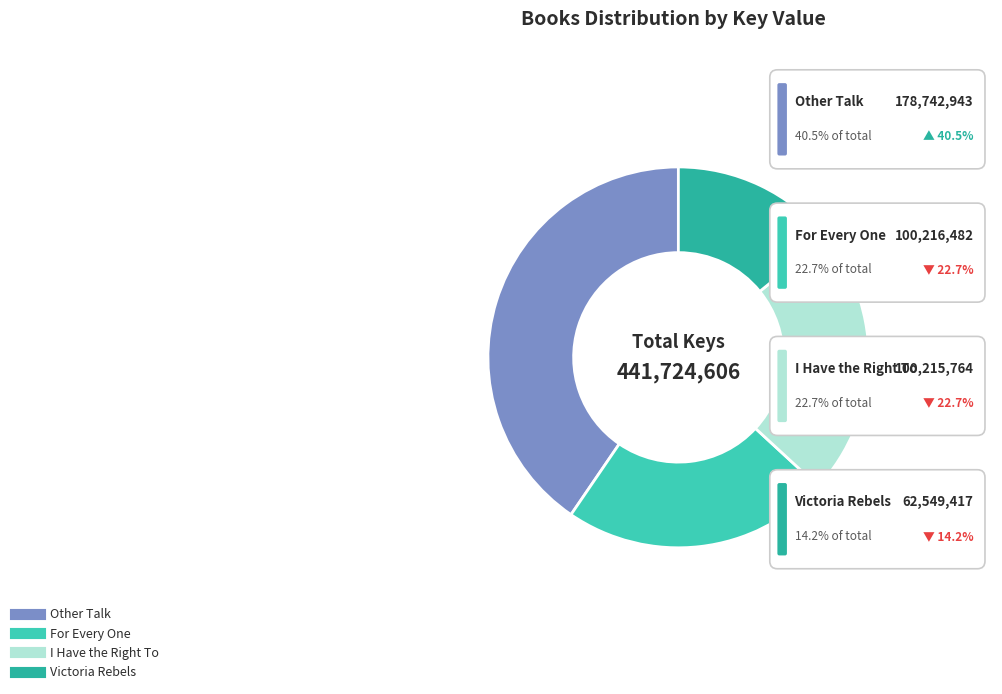

Which slice is the smallest?

Victoria Rebels